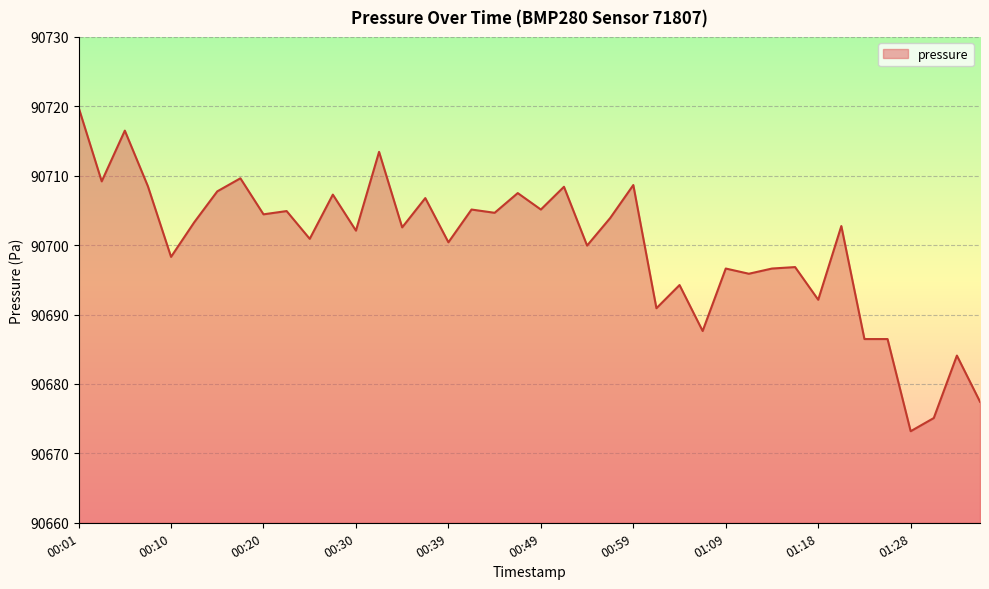

What is the greatest value displayed?

90719.8